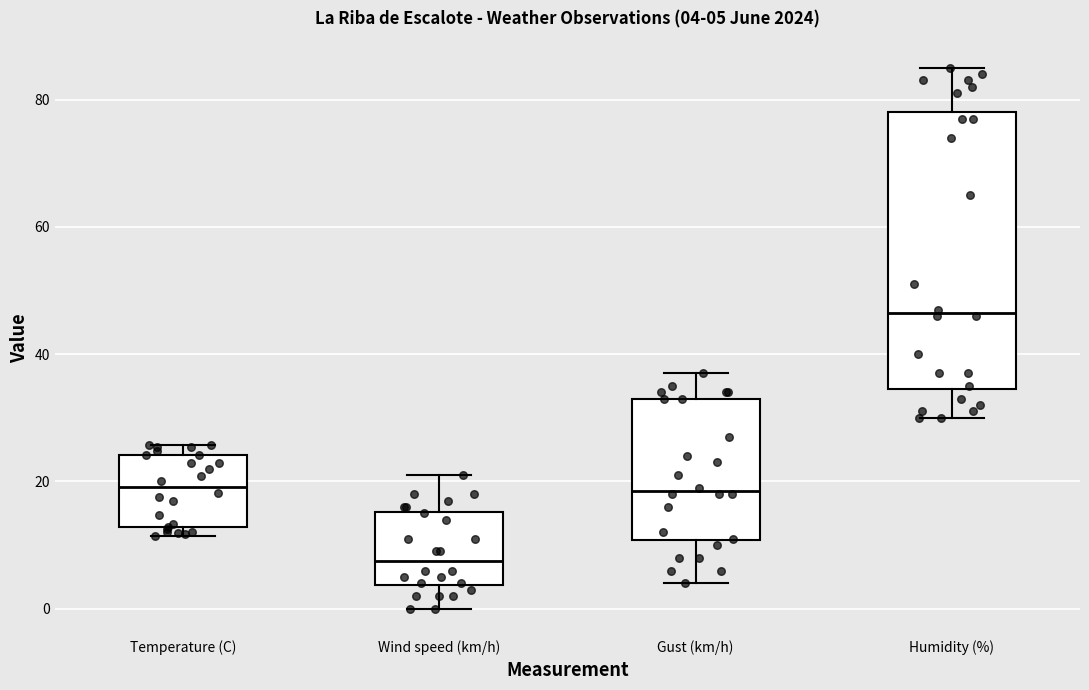

Comparing the boxes themselves (not the whiskers), which one is the tallest?

Humidity (%)